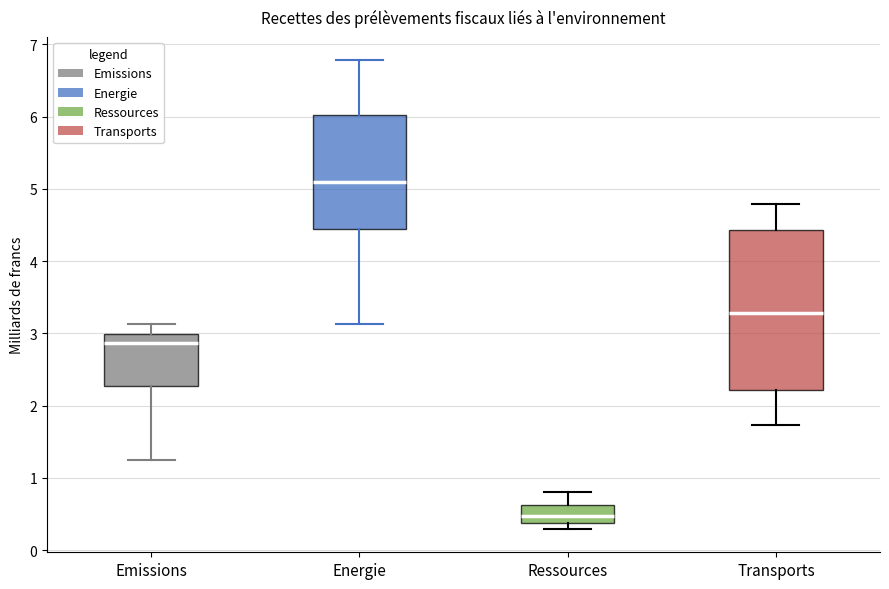

Which box has the highest median line?

Energie